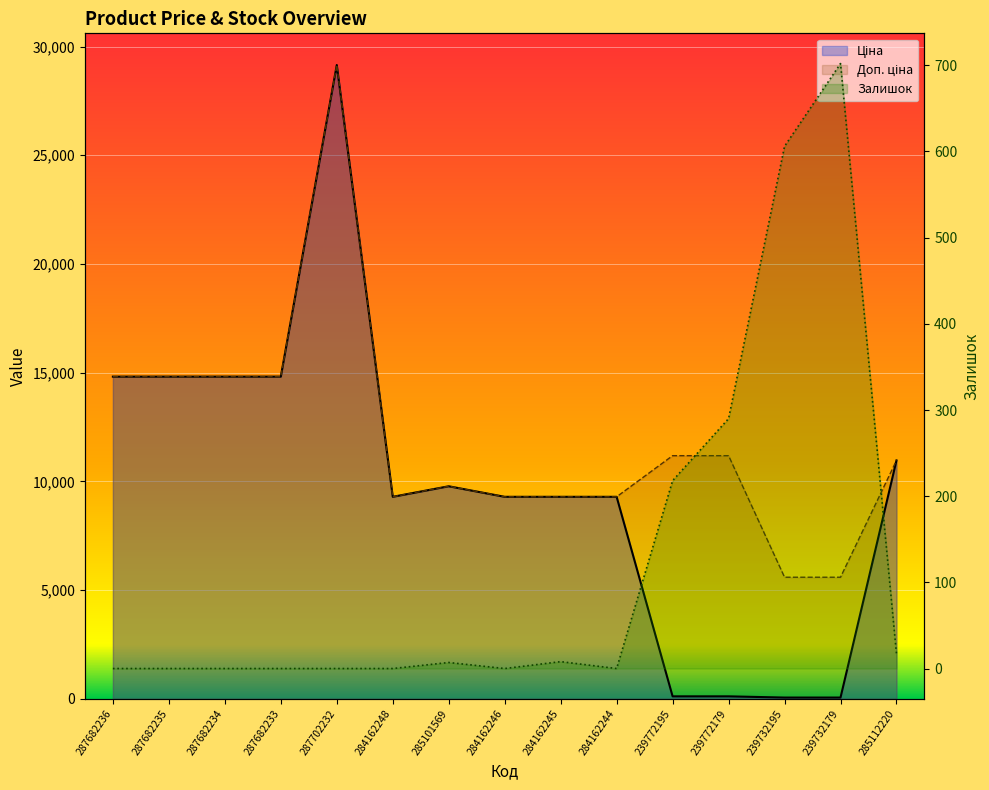

What is the spread (max minus min) of values at 287682233?

14817.6